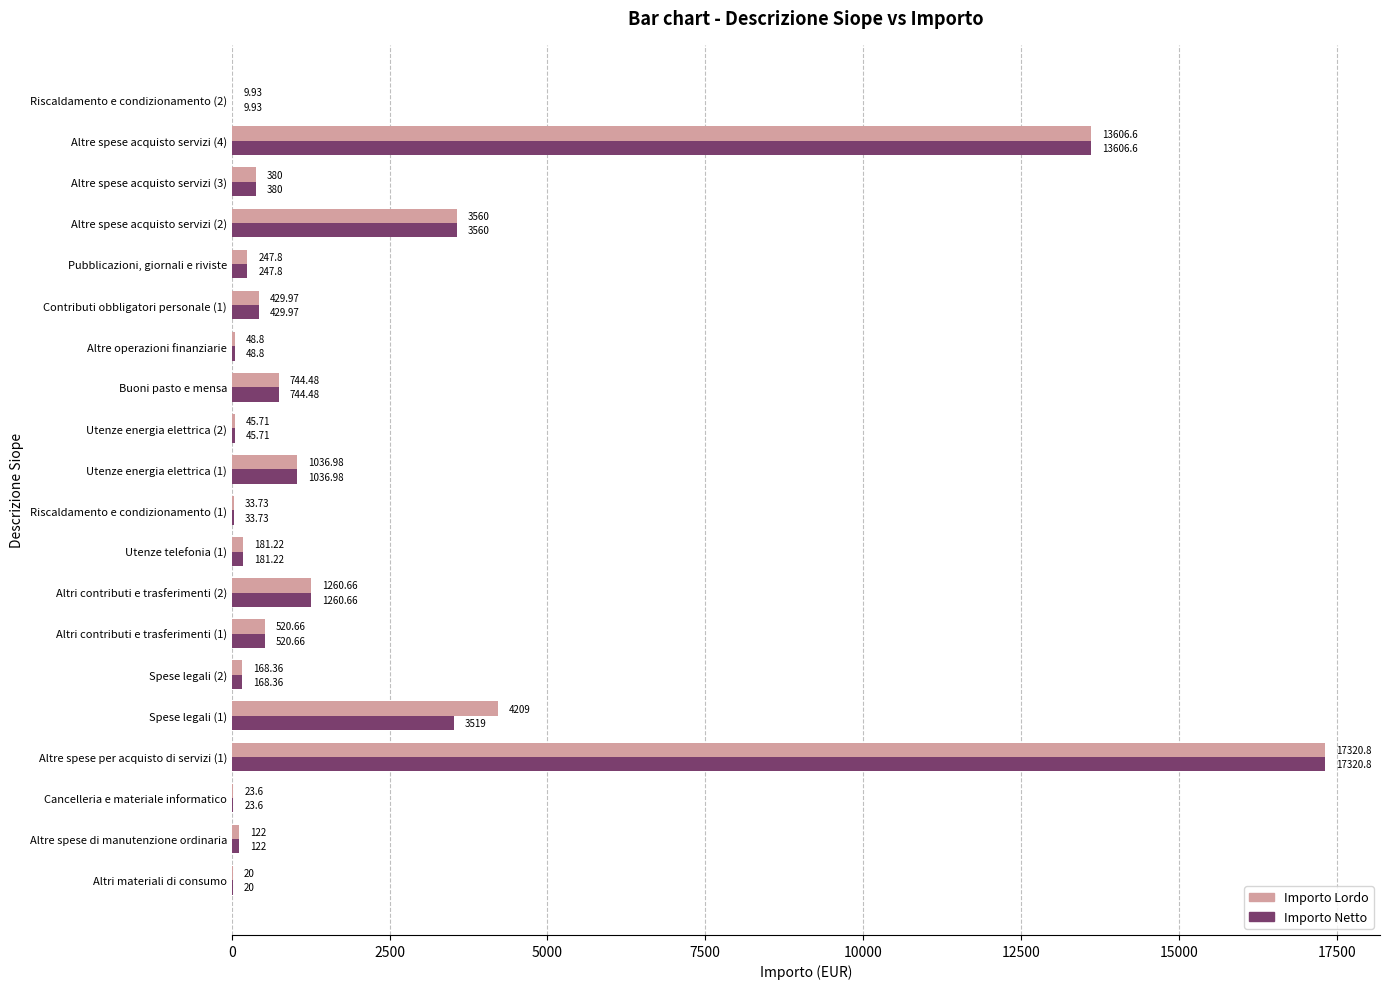

Which series has the largest total across all categories?

Importo Lordo